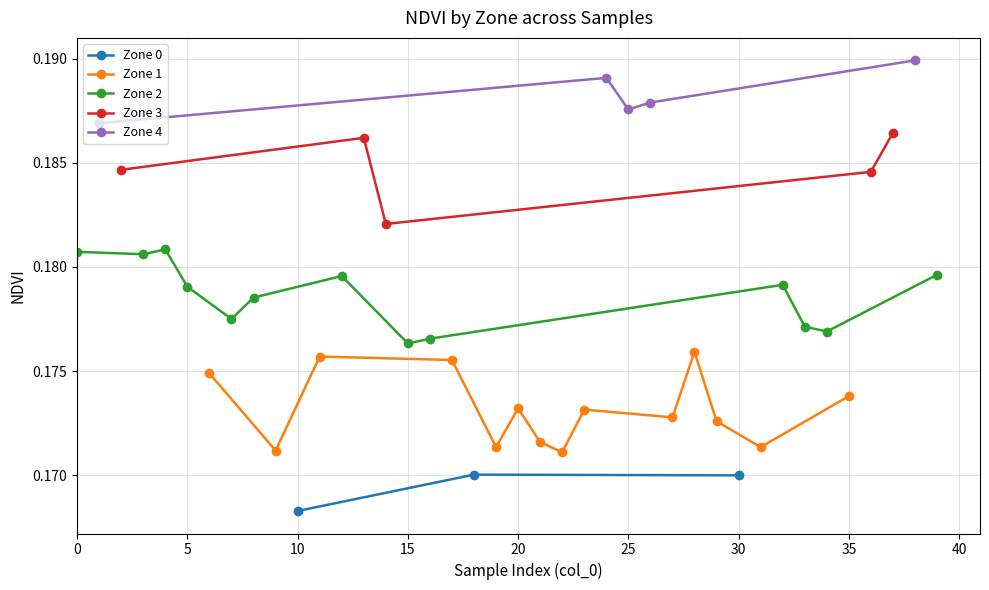

Which category has the lowest value in the Zone 0 series?

10